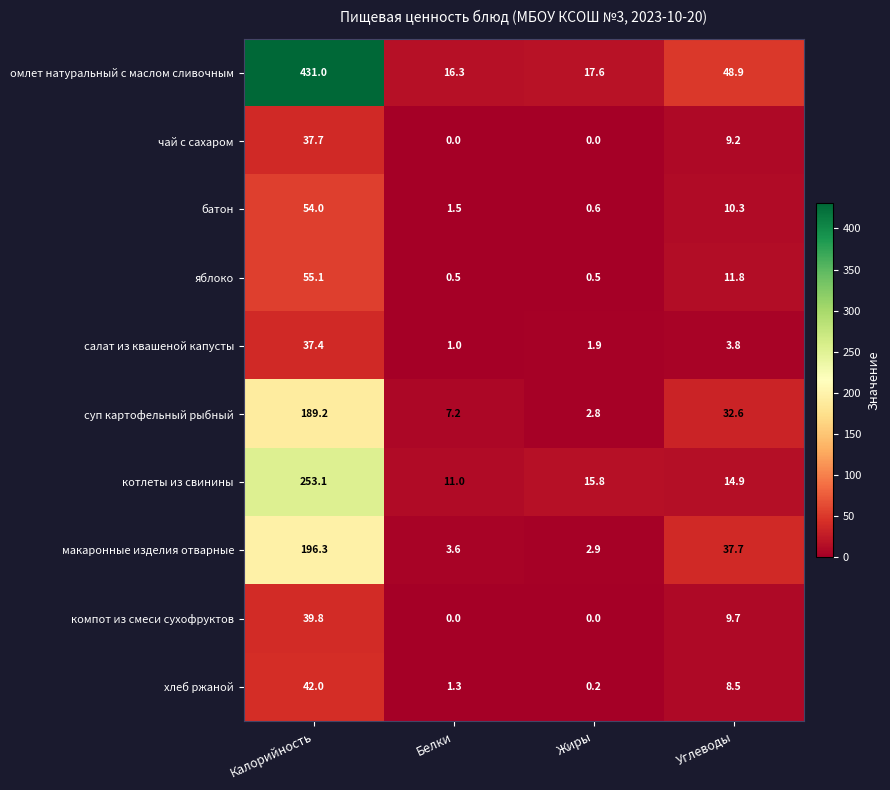

Between Жиры and Углеводы, which series saw the biggest shift?

макаронные изделия отварные